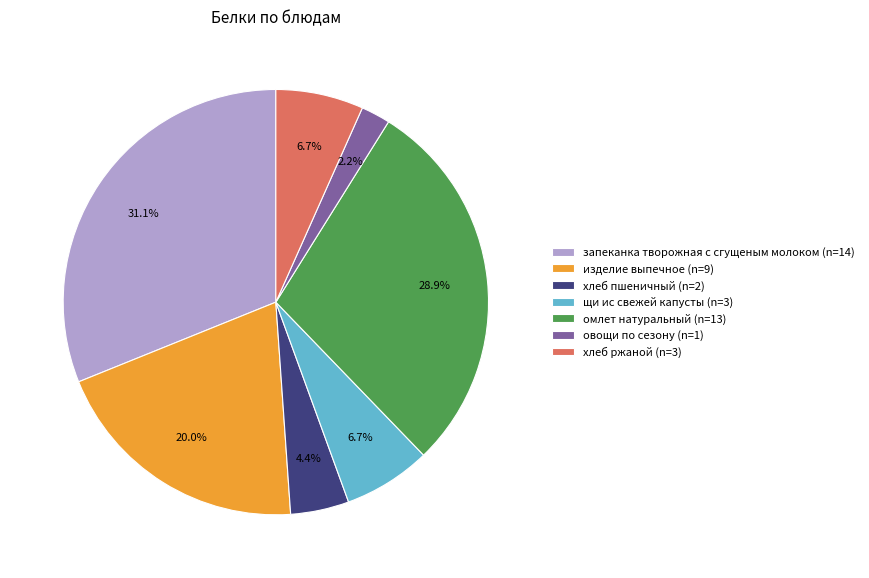

What is the smallest slice in the pie chart?

овощи по сезону (n=1)